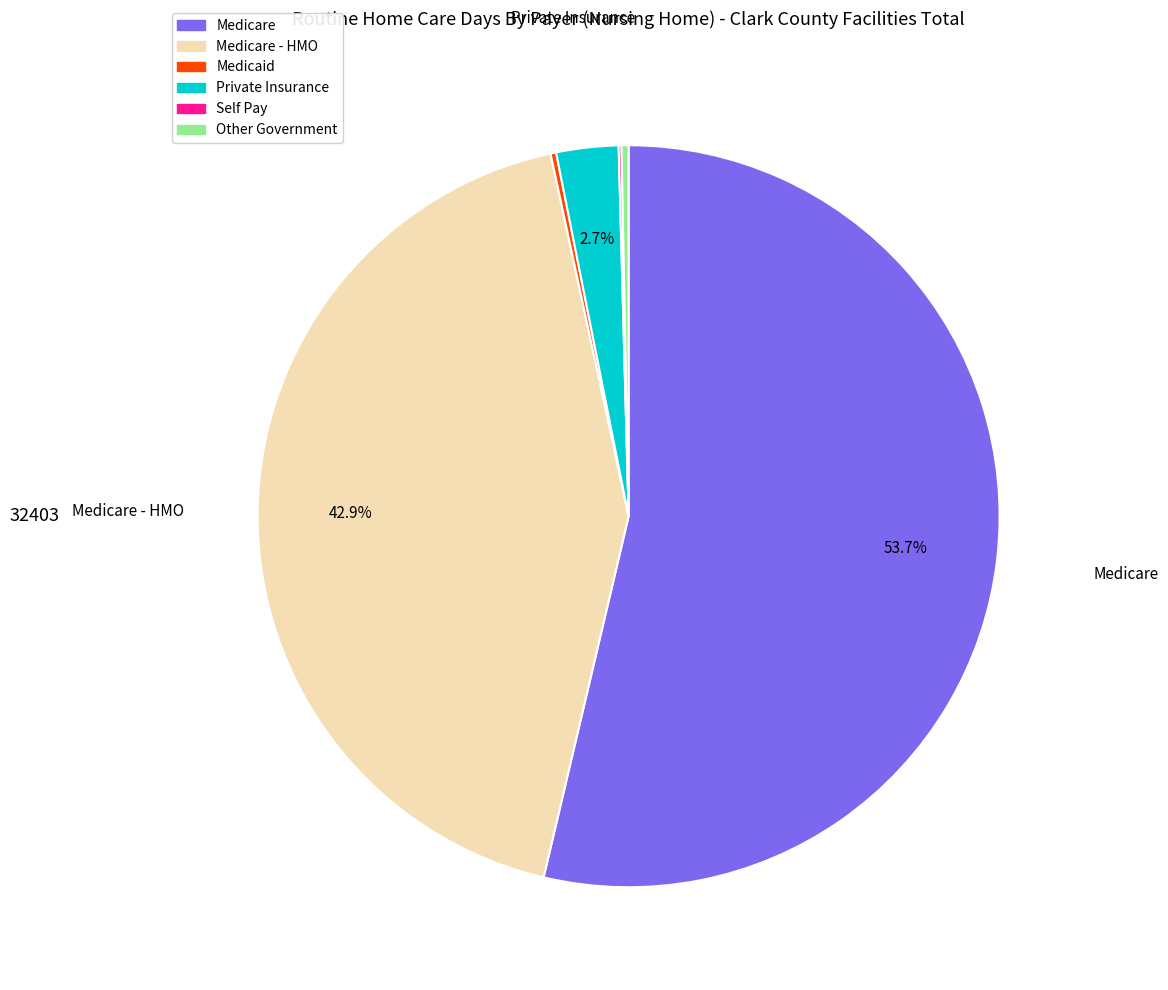

To the nearest percent, what is the difference between the largest and smallest slice percentages?

54%